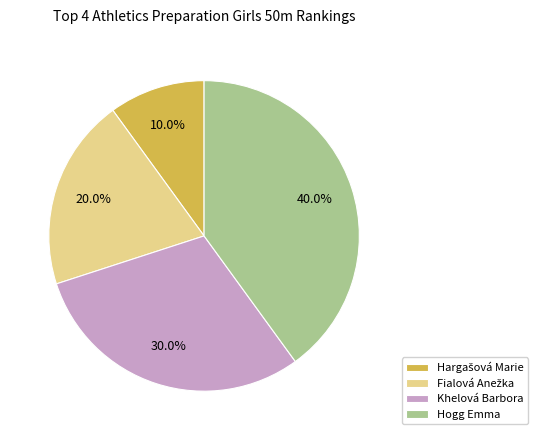

Is it true that Hogg Emma is 40% of the pie?

True